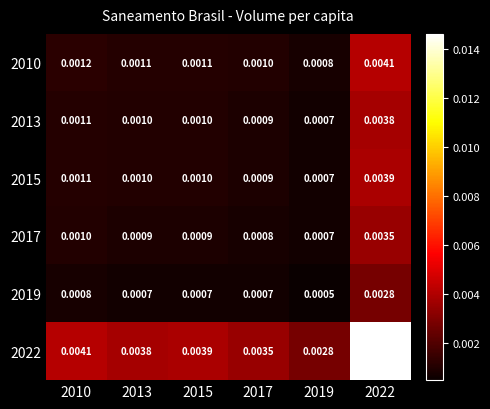

Which series changed the most between 2015 and 2019?

2022